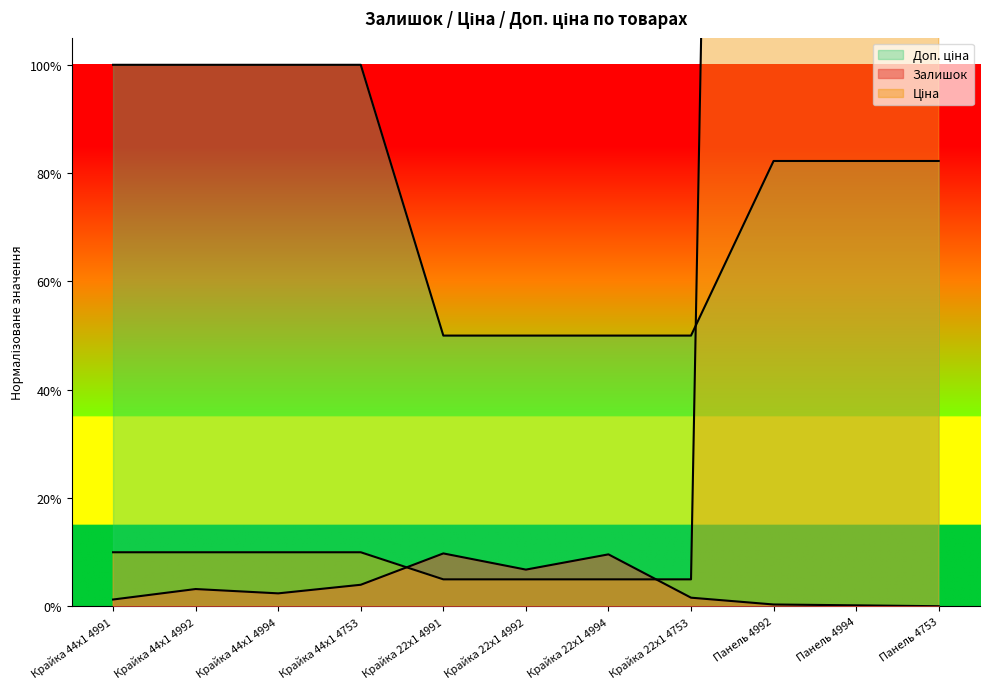

The Ціна series shows 8.2 at Панель 4753. True or false?

True